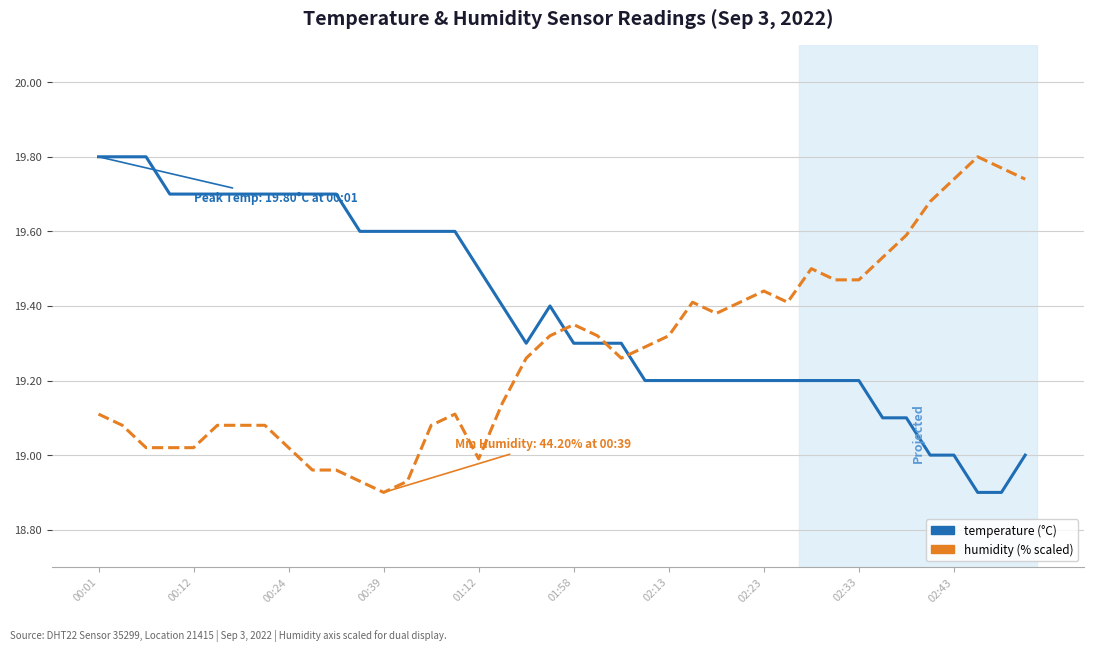

At which category is the sum across all series the highest?

00:01